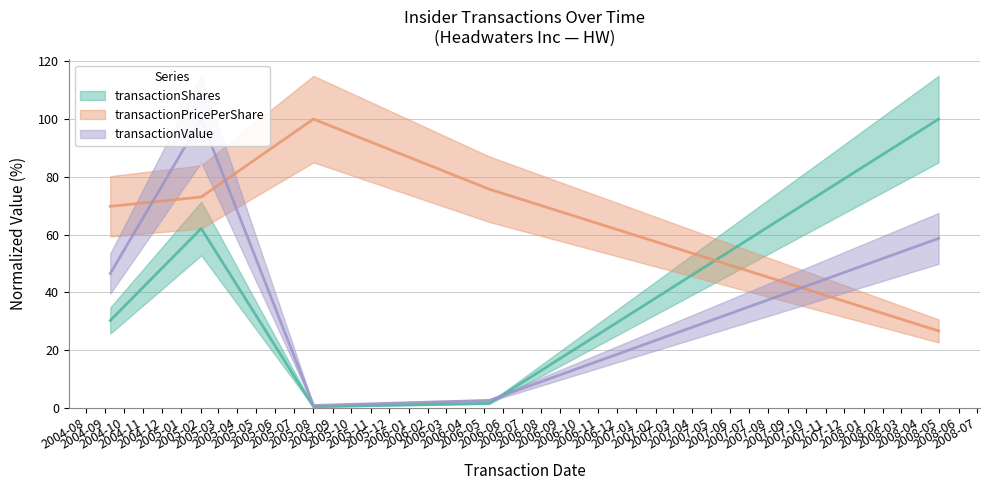

At which category is the sum across all series the highest?

2005-02-02